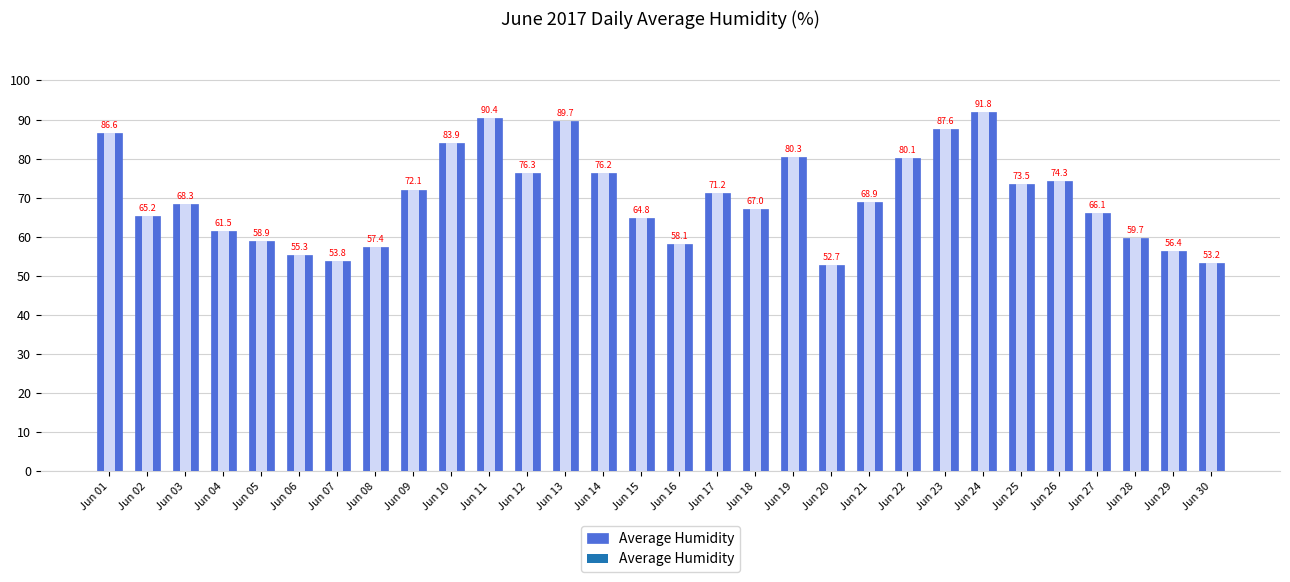

Reading left to right, transcribe all the data shown in this chart.

Jun 01=86.6	Jun 02=65.2	Jun 03=68.3	Jun 04=61.5	Jun 05=58.9	Jun 06=55.3	Jun 07=53.8	Jun 08=57.4	Jun 09=72.1	Jun 10=83.9	Jun 11=90.4	Jun 12=76.3	Jun 13=89.7	Jun 14=76.2	Jun 15=64.8	Jun 16=58.1	Jun 17=71.2	Jun 18=67.0	Jun 19=80.3	Jun 20=52.7	Jun 21=68.9	Jun 22=80.1	Jun 23=87.6	Jun 24=91.8	Jun 25=73.5	Jun 26=74.3	Jun 27=66.1	Jun 28=59.7	Jun 29=56.4	Jun 30=53.2